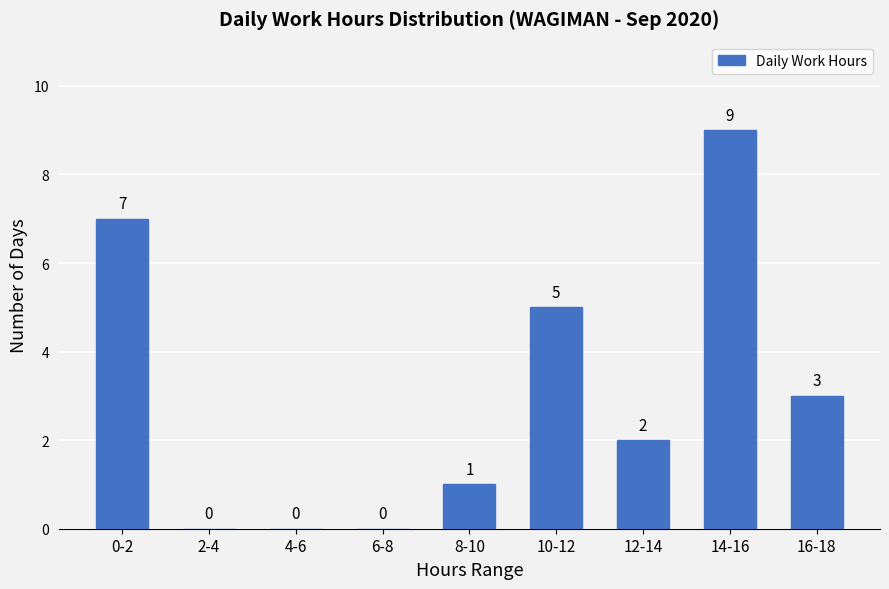

Reading left to right, extract all data points from this chart.

0-2=7	2-4=0	4-6=0	6-8=0	8-10=1	10-12=5	12-14=2	14-16=9	16-18=3